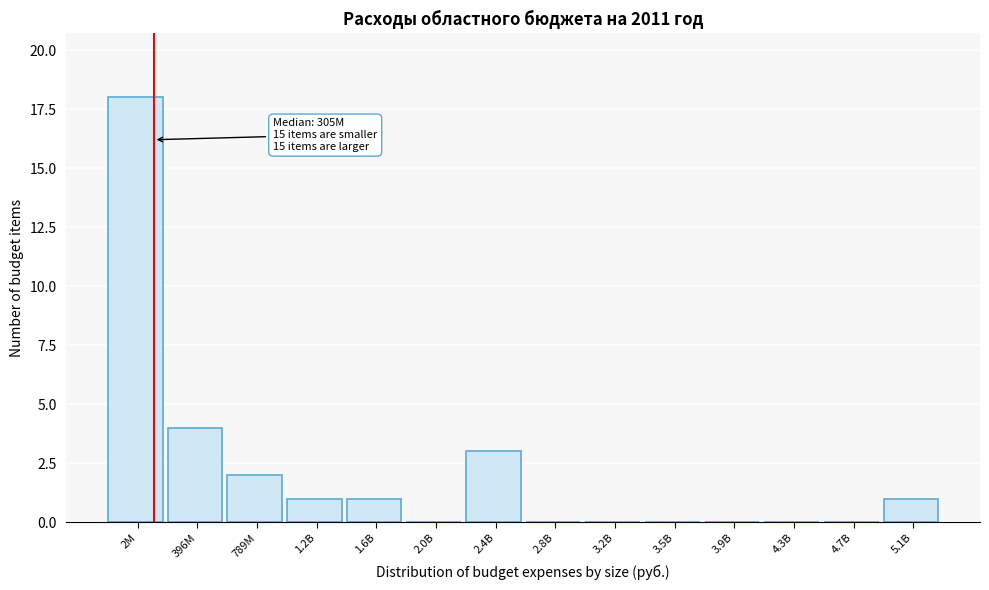

Reading right to left, transcribe all the data shown in this chart.

5.1B=1	4.7B=0	4.3B=0	3.9B=0	3.5B=0	3.2B=0	2.8B=0	2.4B=3	2.0B=0	1.6B=1	1.2B=1	789M=2	396M=4	2M=18